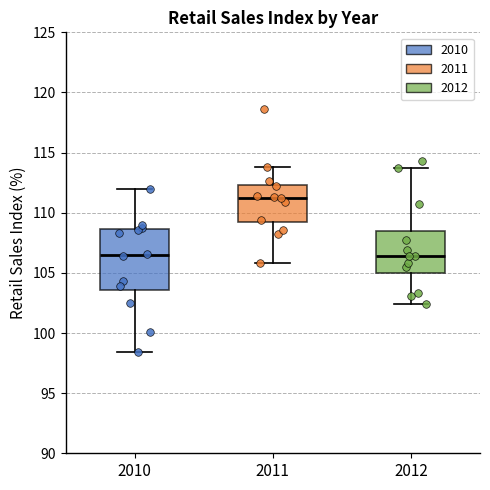

Reading left to right, read every box against the y-axis: the position of its median line, the range the box covers, and the ends of its whiskers. The values are not printed on the chart, so give them approximately, as read against the axis.

2010: median 106.5, box 103.5 to 108.5, whiskers 98.5 to 112.0
2011: median 111.5, box 109.0 to 112.5, whiskers 106.0 to 114.0
2012: median 106.5, box 105.0 to 108.5, whiskers 102.5 to 113.5